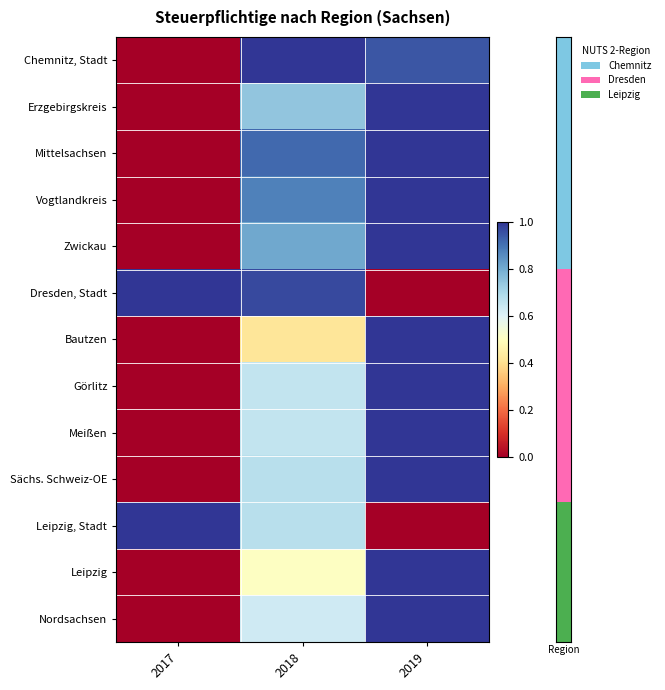

At which category is the sum across all series the highest?

2019